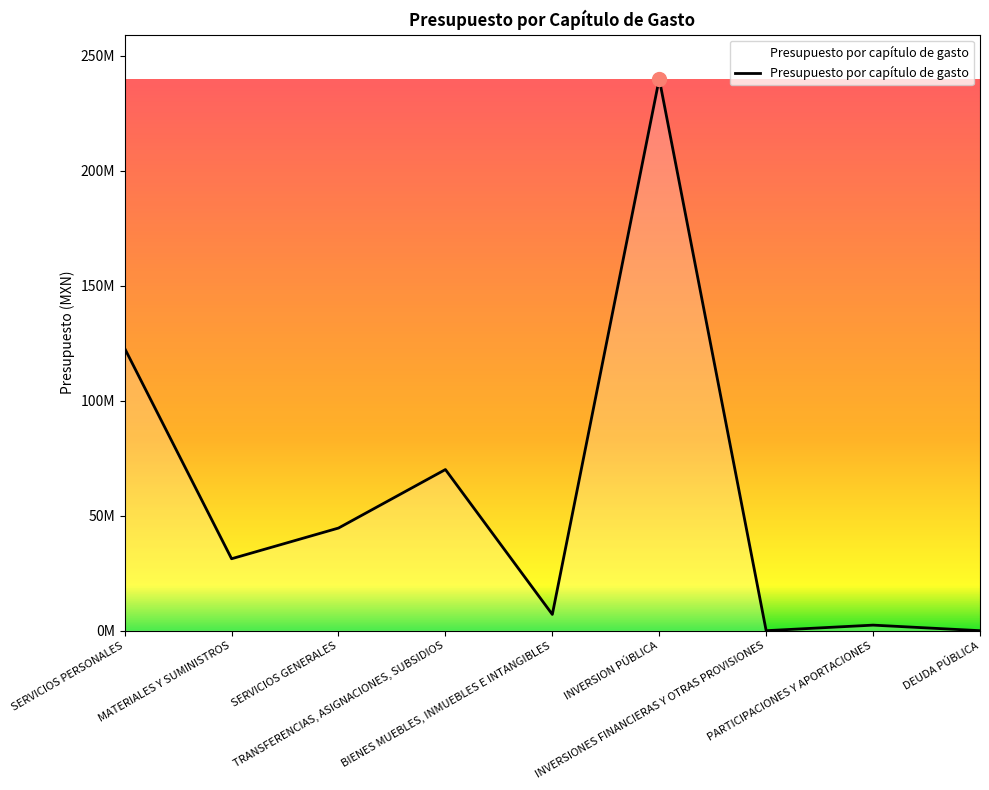

Between MATERIALES Y SUMINISTROS and INVERSIONES FINANCIERAS Y OTRAS PROVISIONES, which is larger?

MATERIALES Y SUMINISTROS